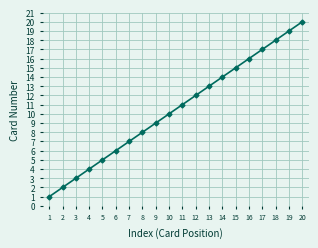

How many lines are shown in the chart?

1